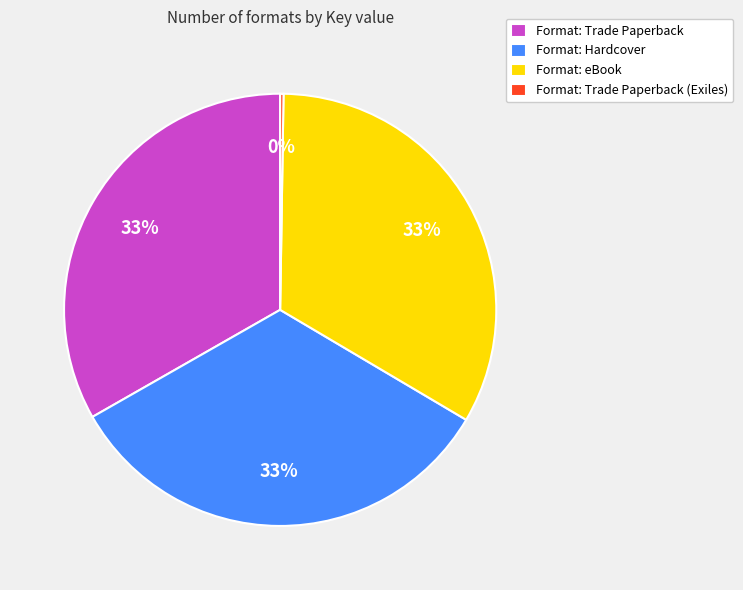

Combined, do Format: Trade Paperback and Format: eBook account for over 50%?

Yes